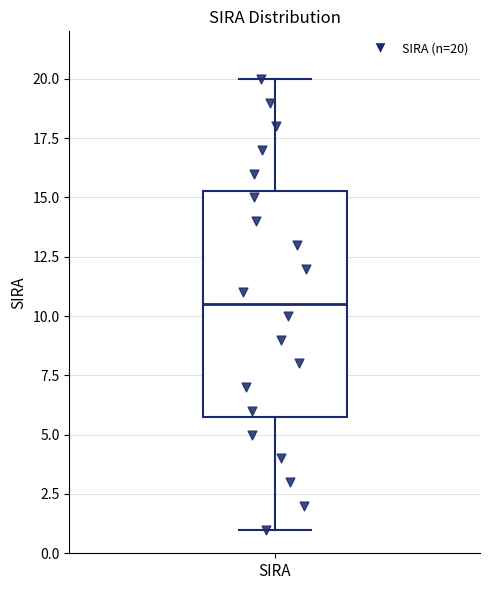

Transcribe this box plot: give where the median line is, the range the box spans, and where the two whiskers end, as read against the y-axis. The values are not printed on the chart, so give them approximately, as read against the axis.

median 10.5, box 6.0 to 15.5, whiskers 1.0 to 20.0